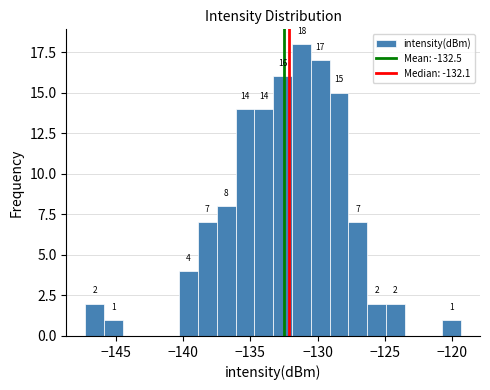

Around what value on the x-axis is the tallest bar? Give the approximate position of its centre, as read against the axis.

-131.0